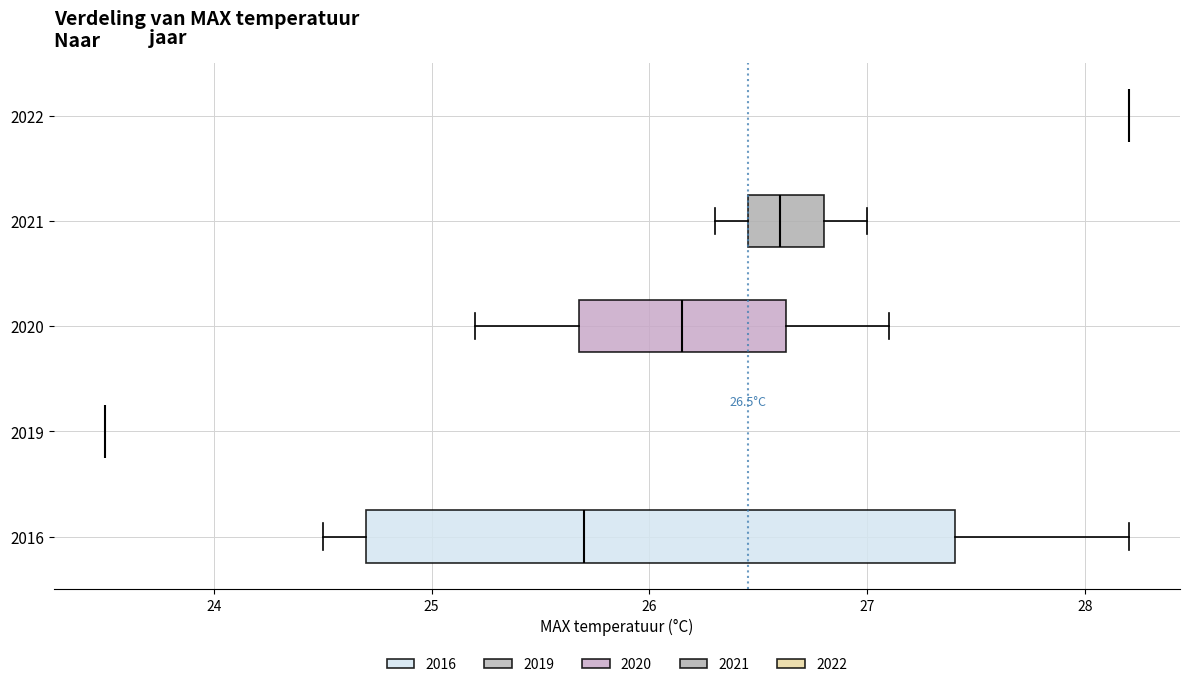

Which box is the widest, from its left edge to its right edge?

2016